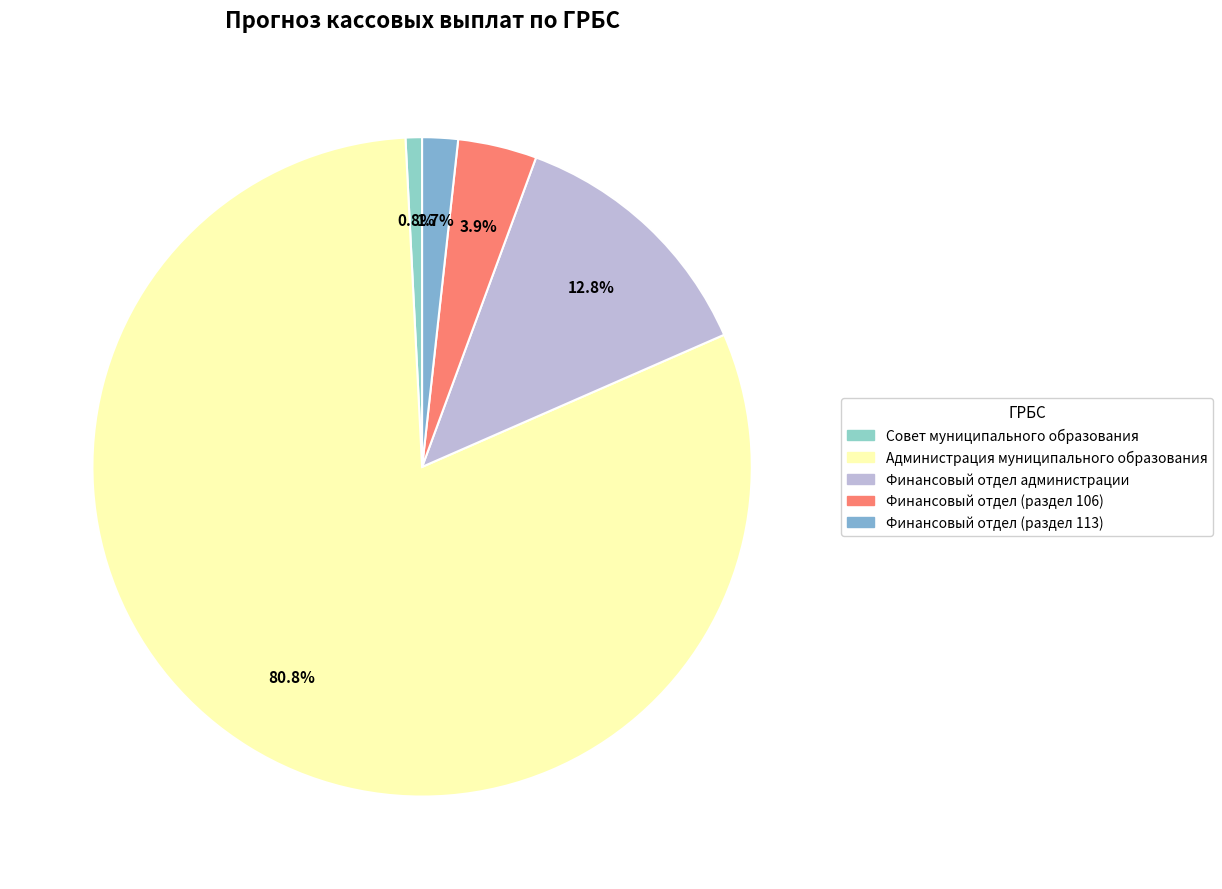

What is the total percentage of Финансовый отдел (раздел 106) and Финансовый отдел (раздел 113)?

5.6%